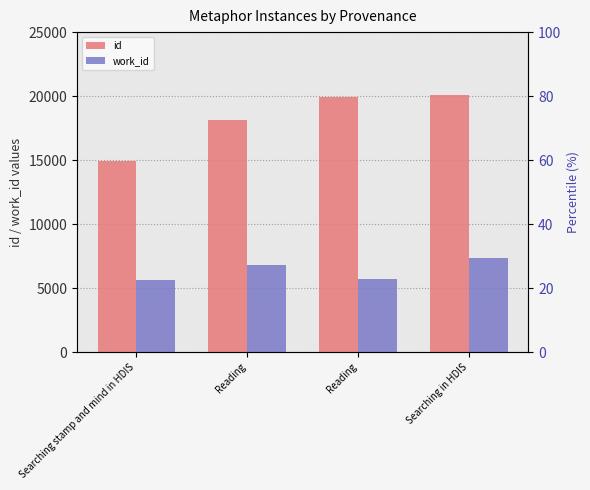

Reading right to left, extract all data points from this chart.

id: Searching in HDIS=20061	Reading=19913	Reading=18121	Searching stamp and mind in HDIS=14970
work_id: Searching in HDIS=7365	Reading=5681	Reading=6794	Searching stamp and mind in HDIS=5601